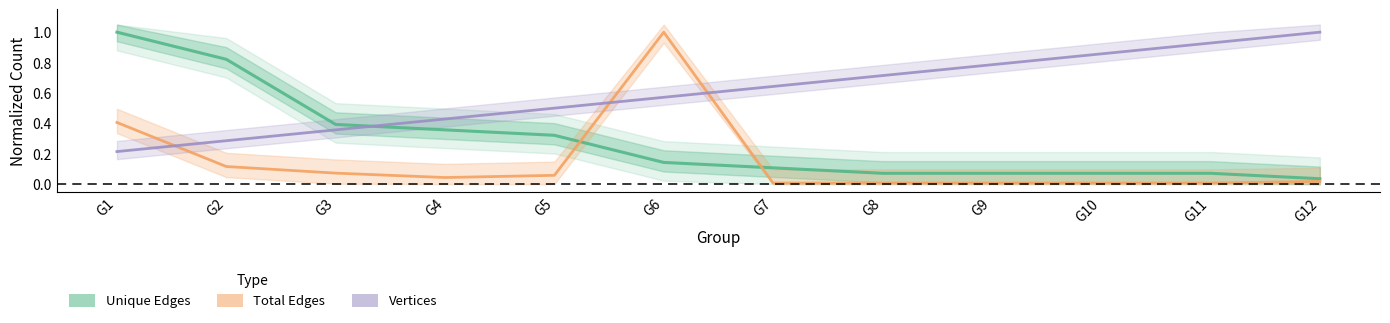

Which has a higher value, G8 or G1?

G1